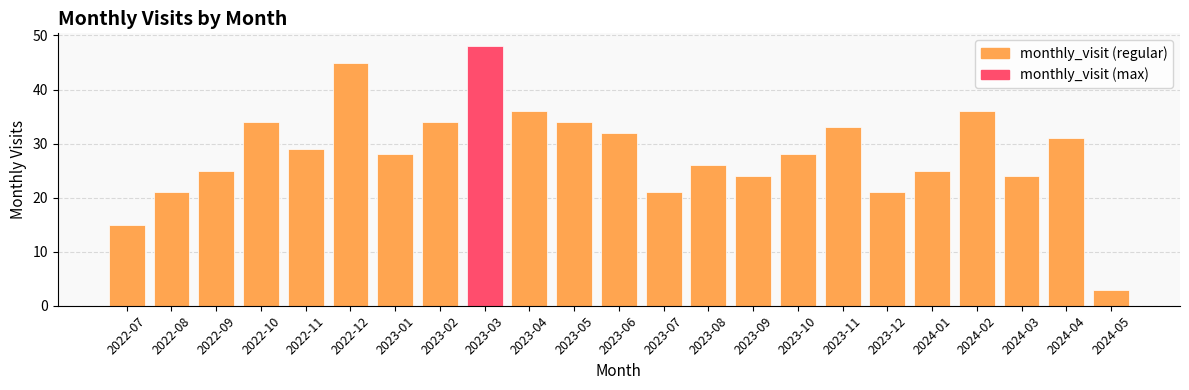

Reading right to left, transcribe all the data shown in this chart.

2024-05=3	2024-04=31	2024-03=24	2024-02=36	2024-01=25	2023-12=21	2023-11=33	2023-10=28	2023-09=24	2023-08=26	2023-07=21	2023-06=32	2023-05=34	2023-04=36	2023-03=48	2023-02=34	2023-01=28	2022-12=45	2022-11=29	2022-10=34	2022-09=25	2022-08=21	2022-07=15